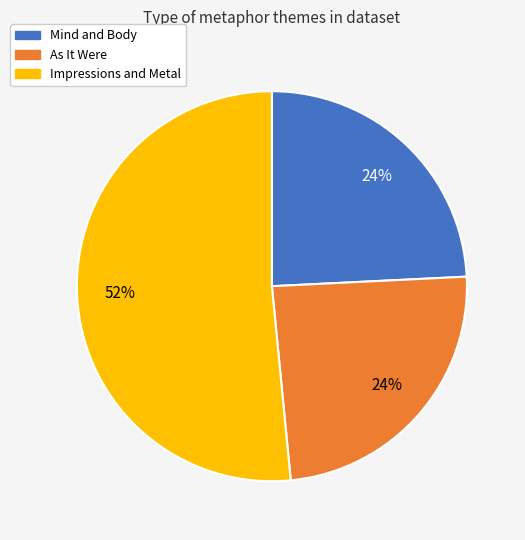

Count the number of slices in the pie.

3